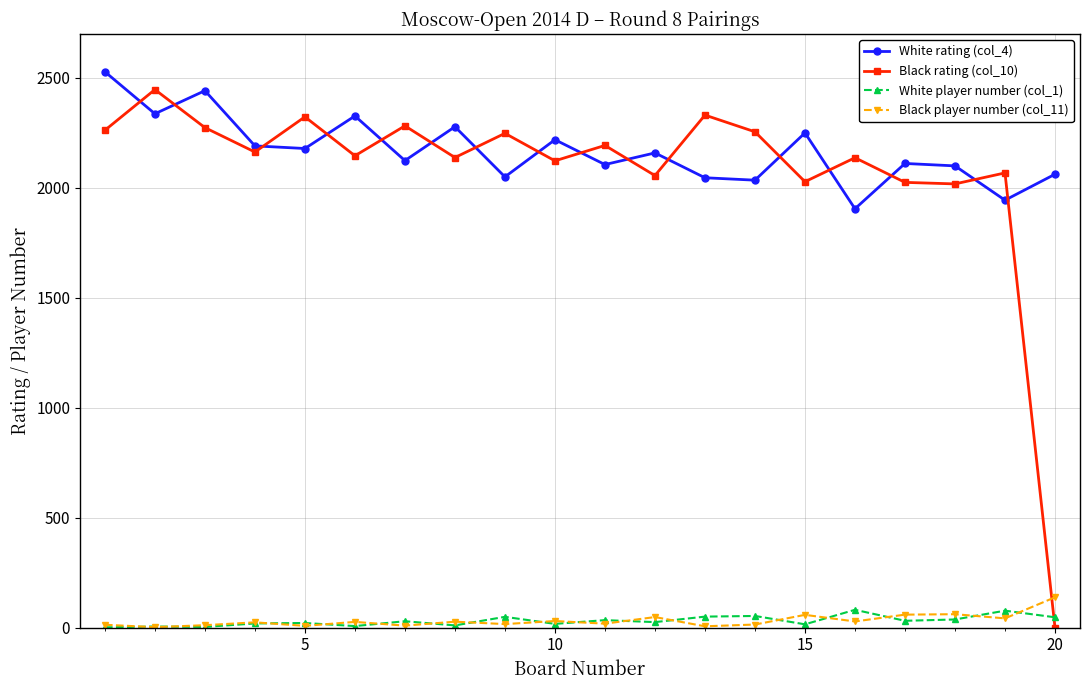

Which series has the largest range (max minus min)?

Black rating (col_10)